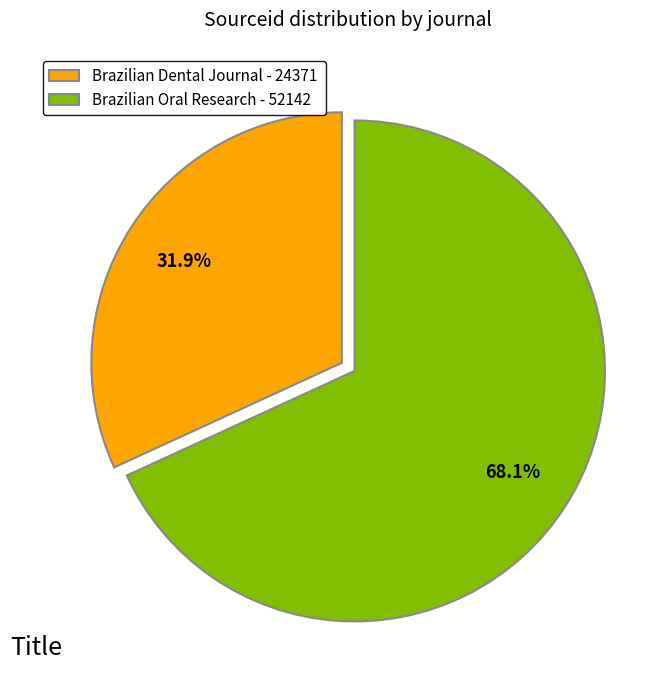

Rank the categories by value from lowest to highest.

Brazilian Dental Journal - 24371, Brazilian Oral Research - 52142